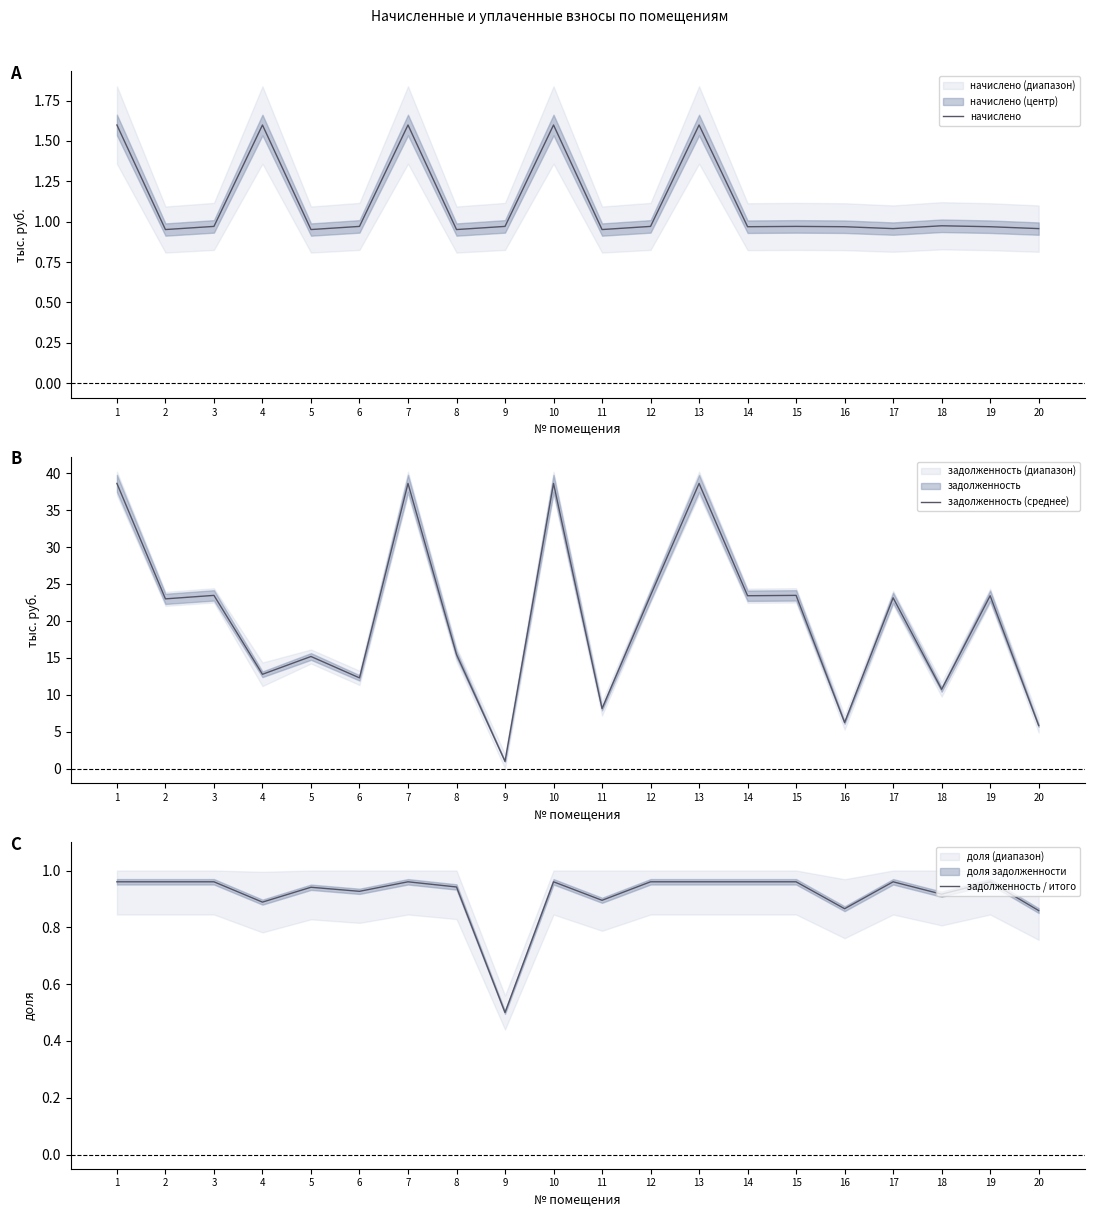

What is the value of the задолженность / итого point at the 17th from the left?

1.0